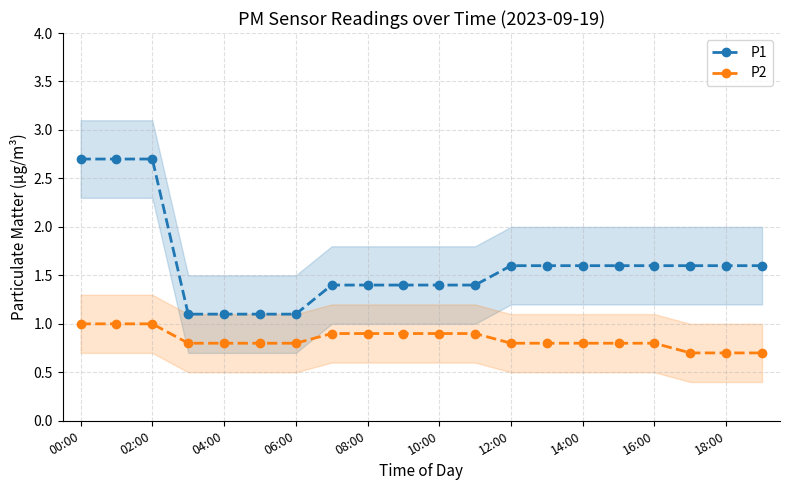

Is it true that P2 equals 0.4 at 06:00?

False